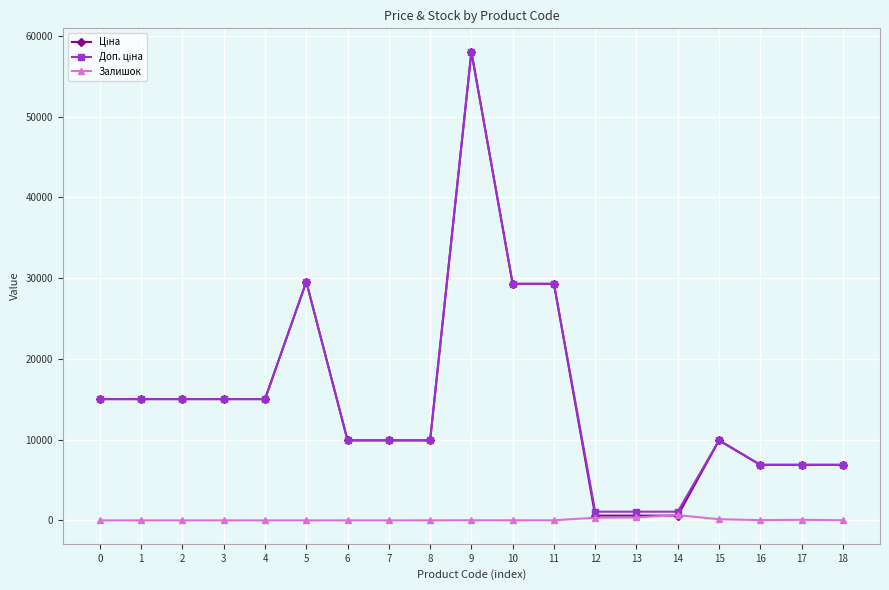

How many lines are shown in the chart?

3